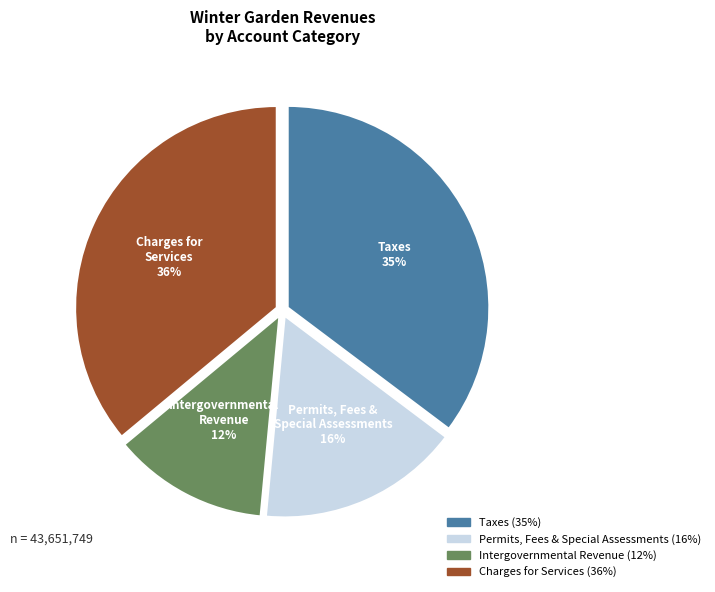

Rank the categories by value from lowest to highest.

Intergovernmental Revenue, Permits, Fees & Special Assessments, Taxes, Charges for Services